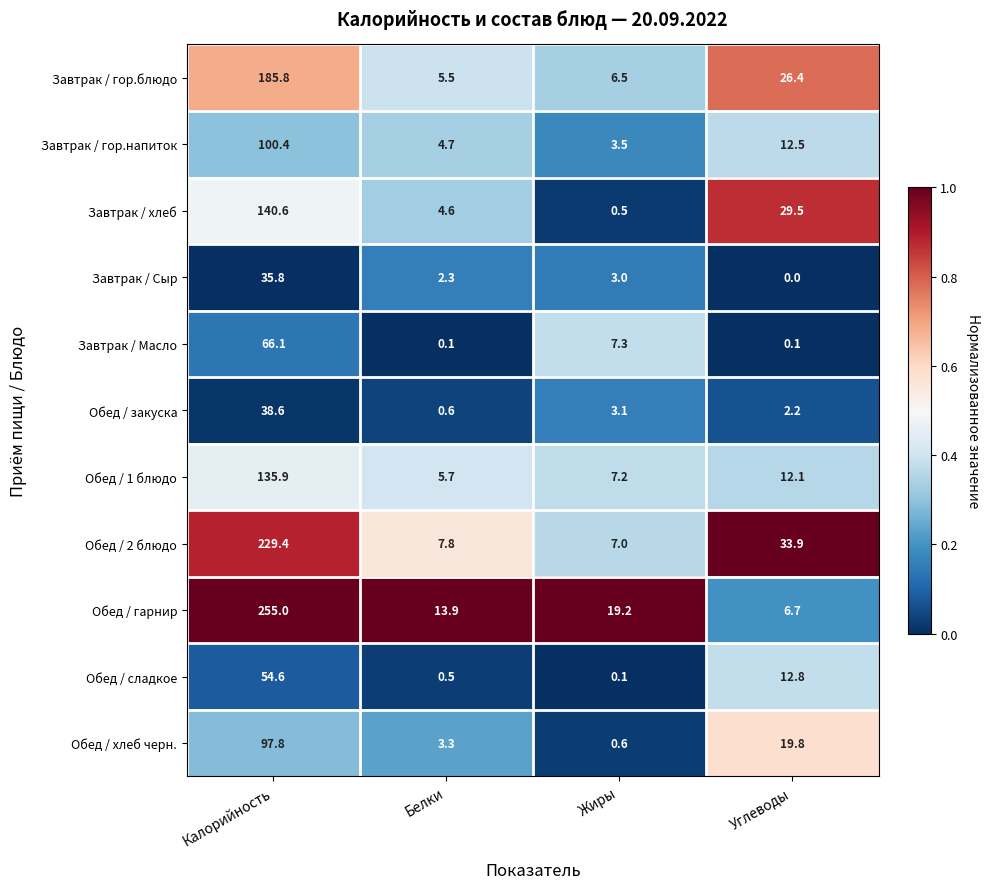

What is the difference between the Завтрак / Масло values at Калорийность and Углеводы?

66.0